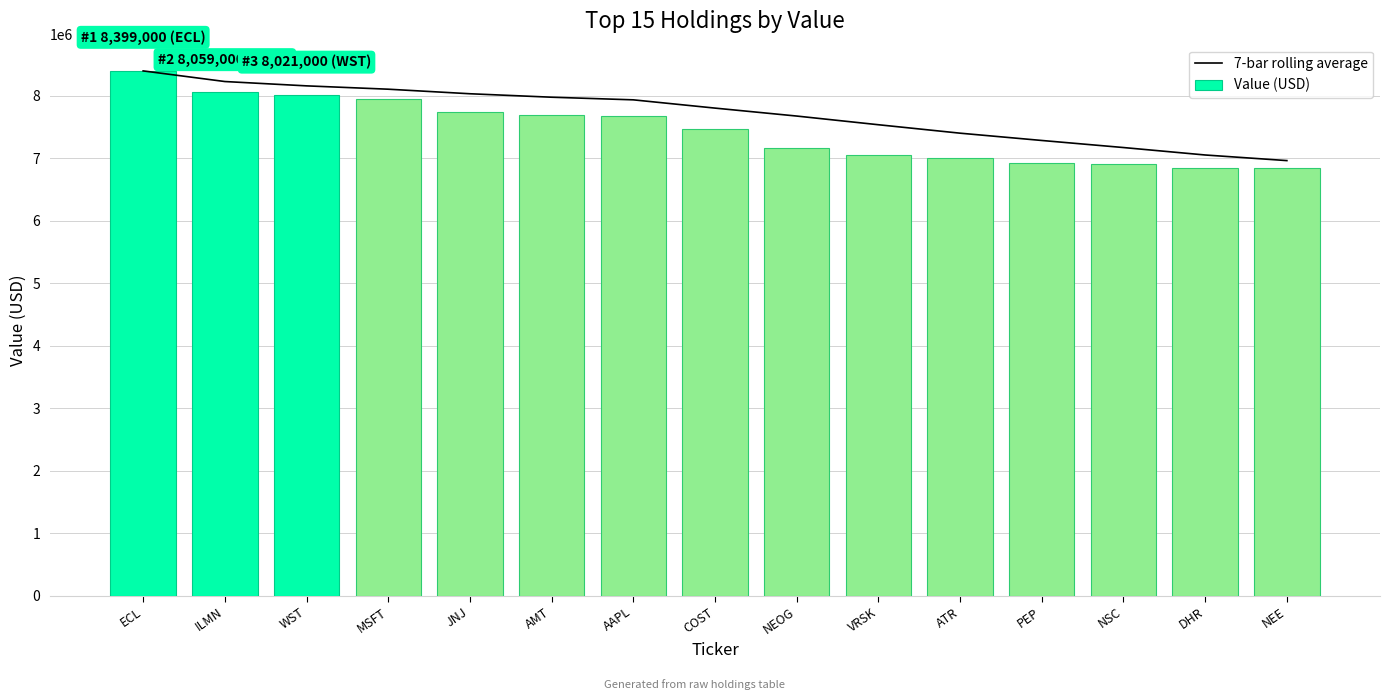

Read the 7-bar rolling average value at ECL.

8399000.0